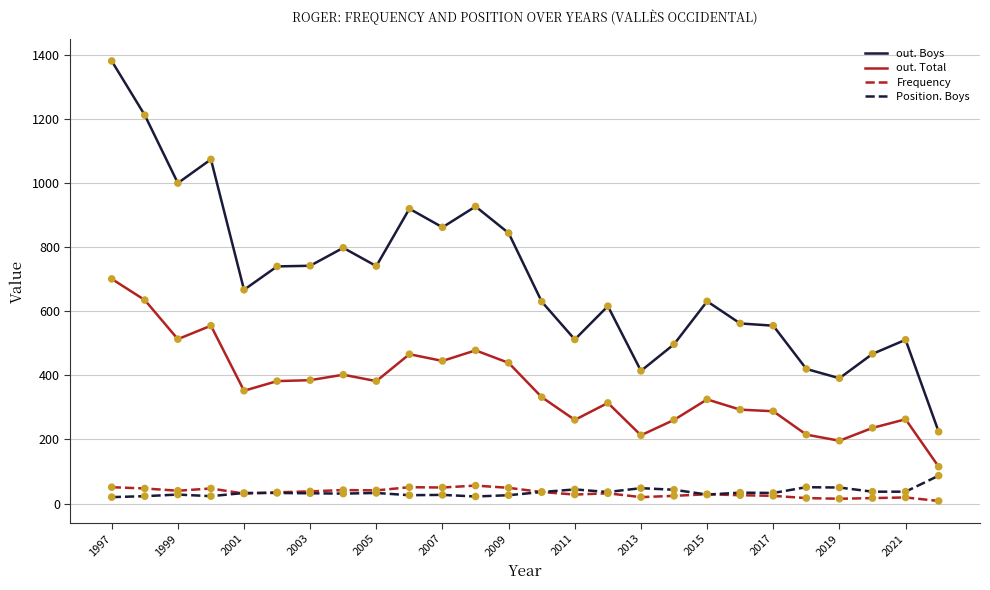

Which series has the largest range (max minus min)?

out. Boys